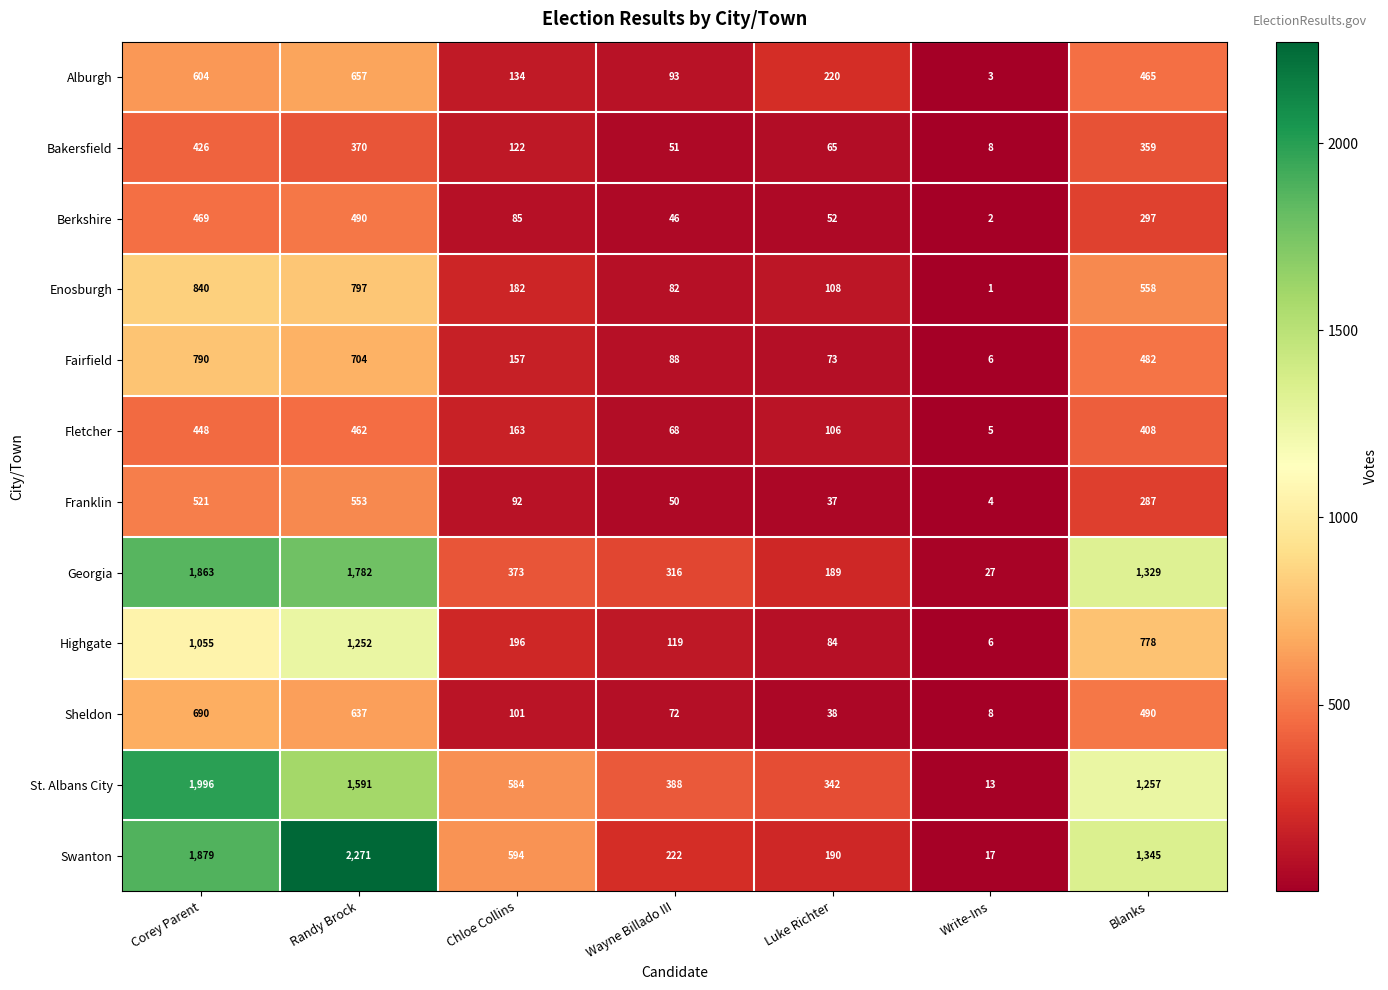

At Luke Richter, list the series in order from smallest to largest.

Franklin, Sheldon, Berkshire, Bakersfield, Fairfield, Highgate, Fletcher, Enosburgh, Georgia, Swanton, Alburgh, St. Albans City